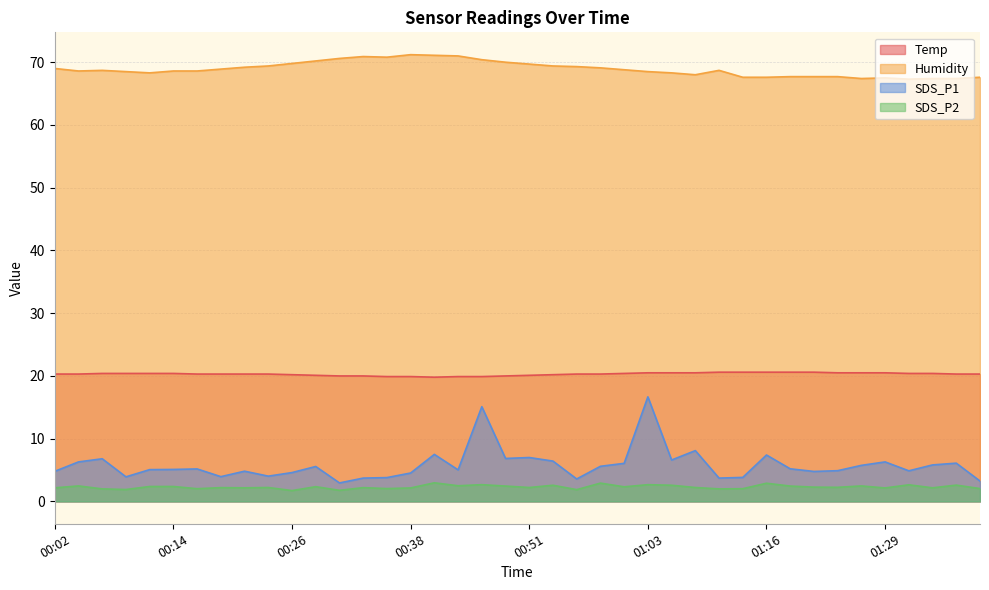

True or false: SDS_P2 has a value of 2.2 at 00:21.

True